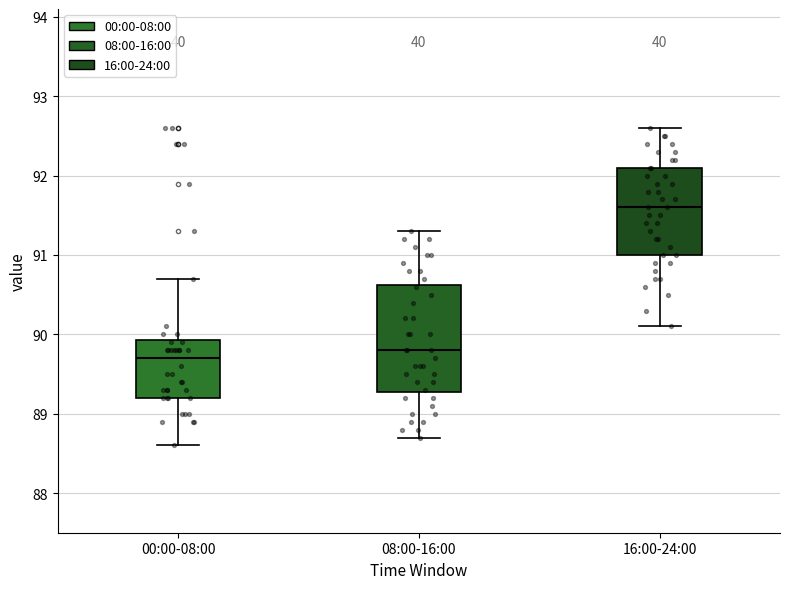

Where does the upper whisker of the box for 00:00-08:00 end on the y-axis? The values are not printed on the chart, so give them approximately, as read against the axis.

90.7